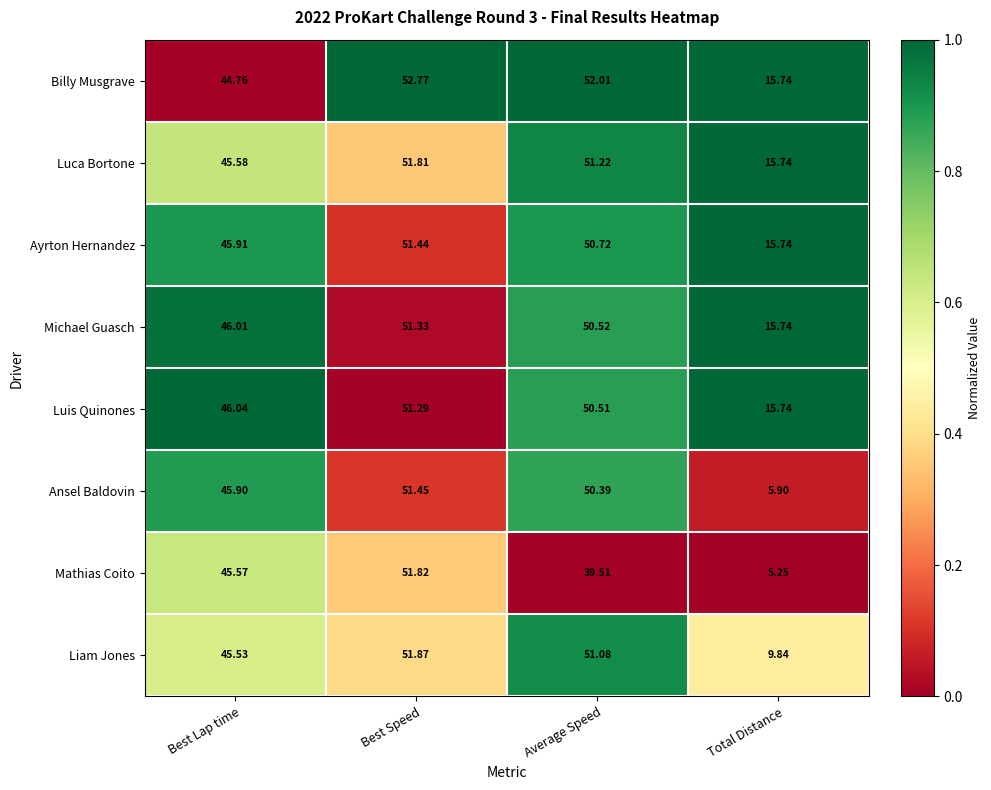

Which series has the largest range (max minus min)?

Mathias Coito